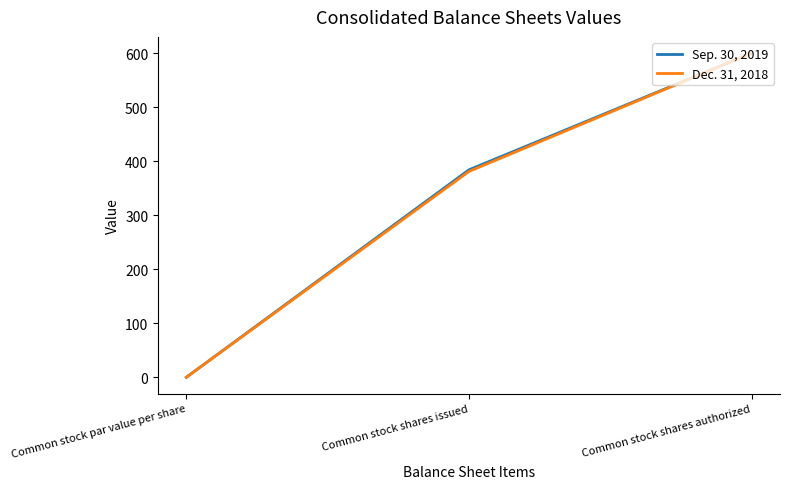

The Dec. 31, 2018 series shows 600.0 at Common stock shares authorized. True or false?

True